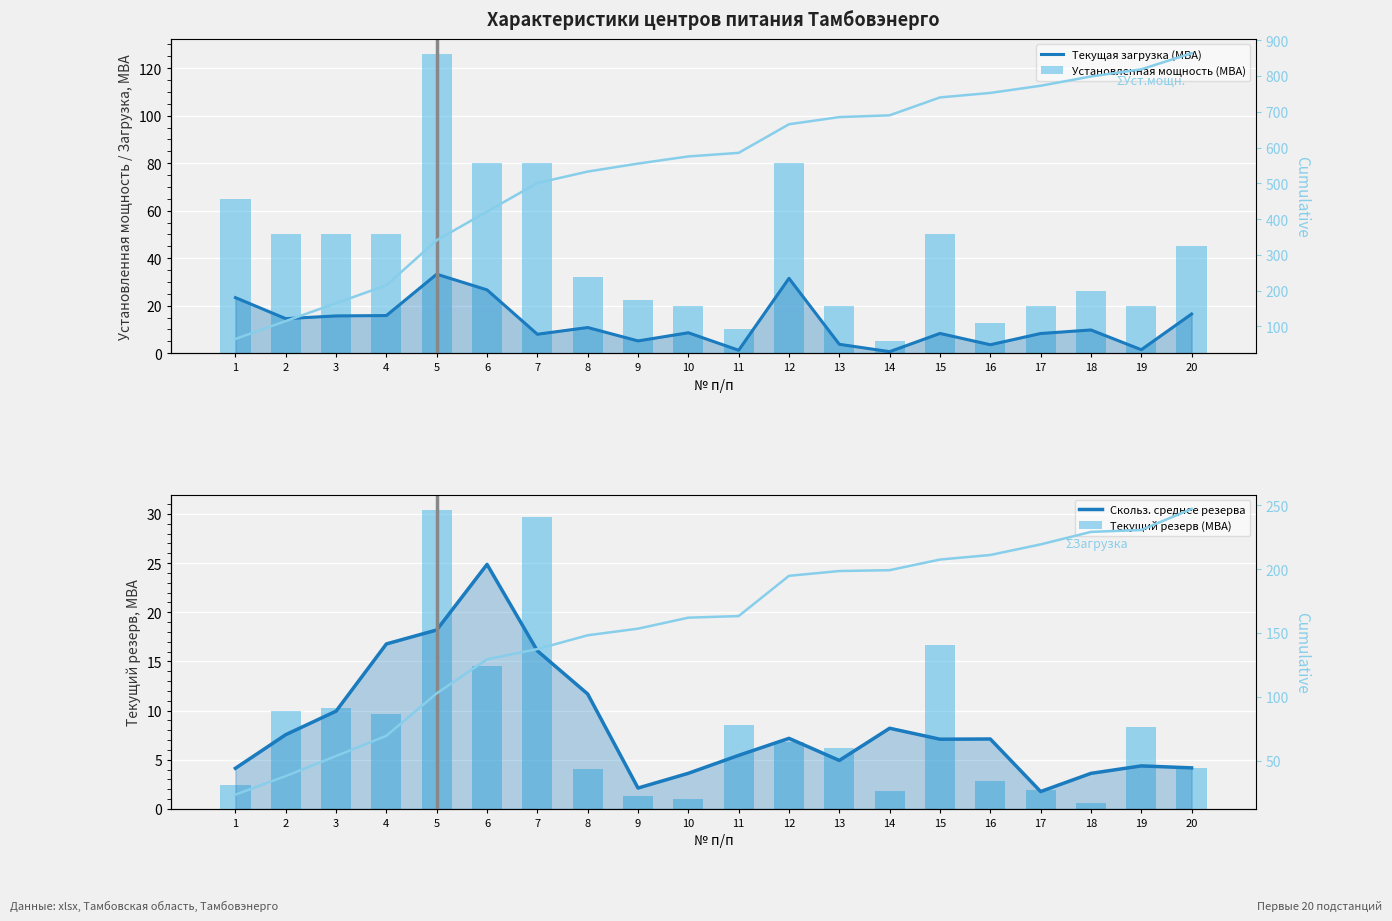

What is the sum of the Установленная мощность (МВА) values at 9 and 2?

72.3